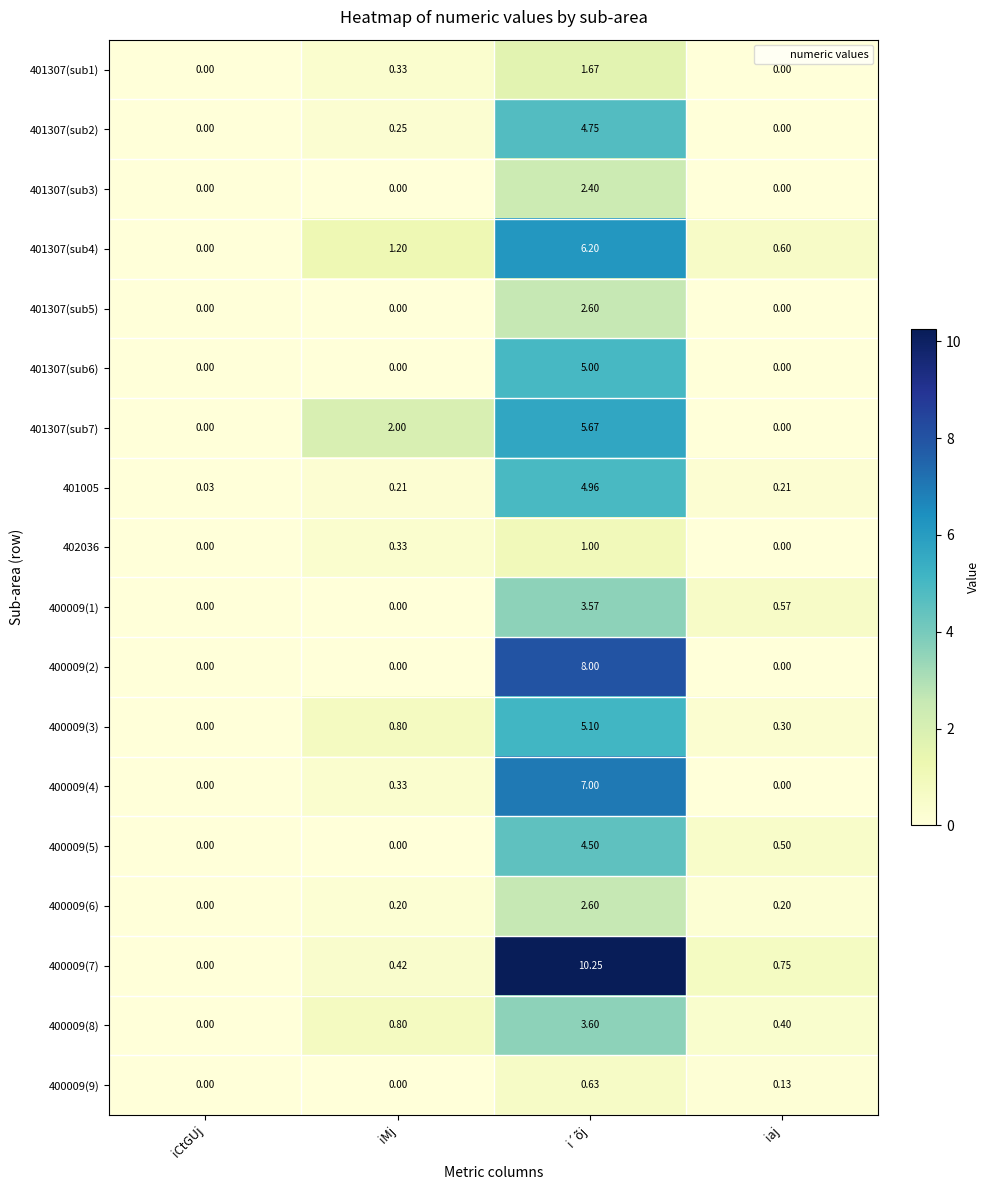

Which label corresponds to the largest value in the chart?

i´õj